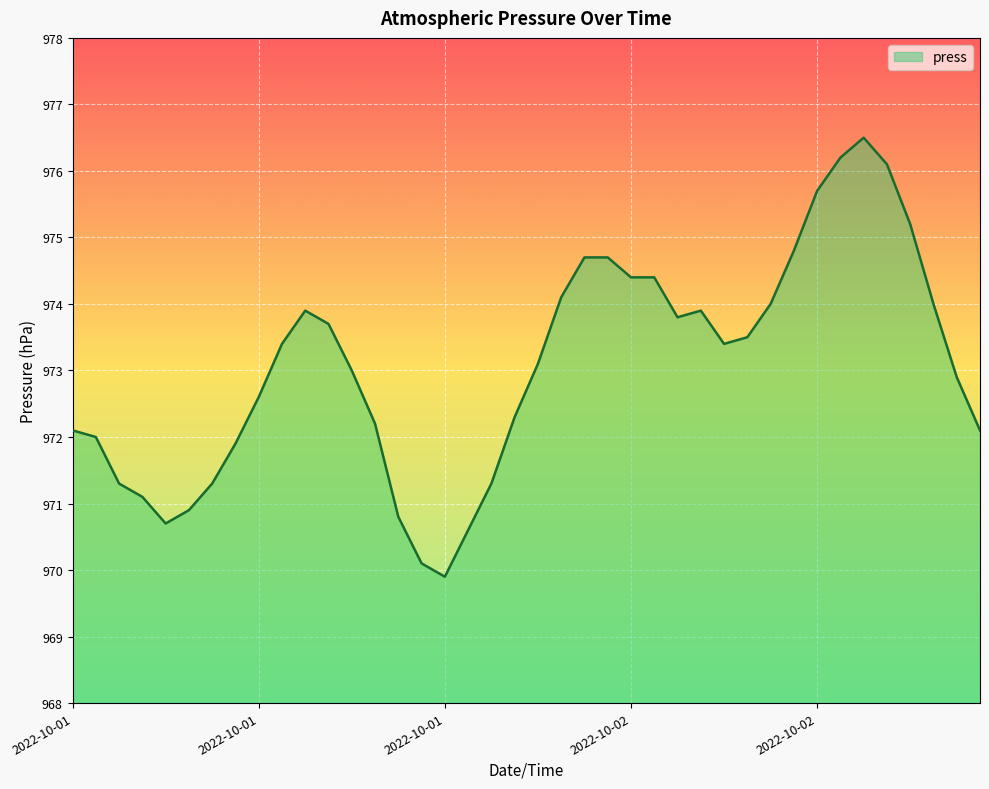

What is the difference between the maximum and minimum values?

6.6